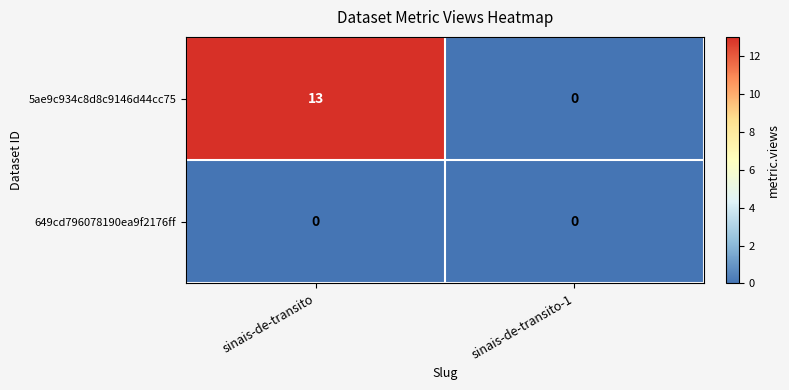

True or false: 649cd796078190ea9f2176ff has a value of 0 at sinais-de-transito-1.

True